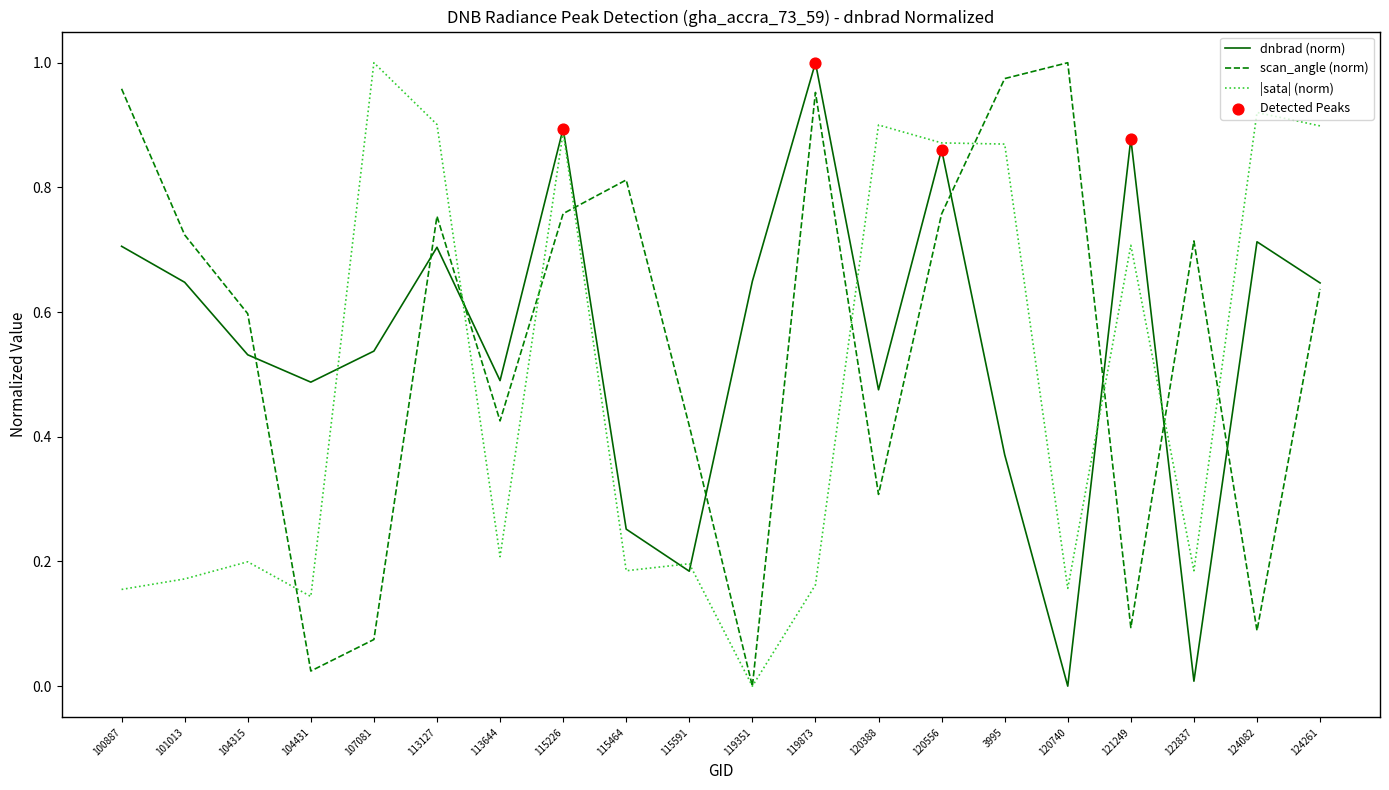

What is the total value across all series at 113127?

2.4